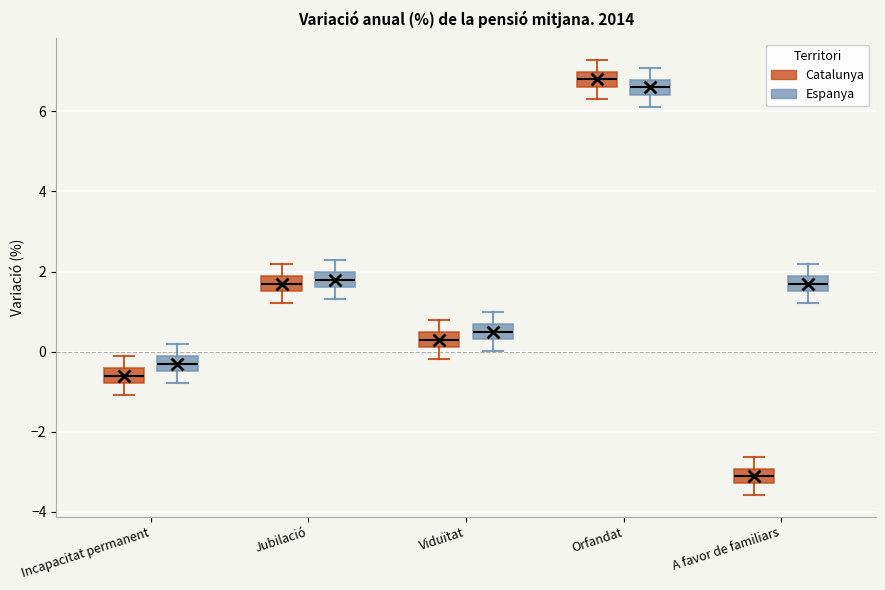

Reading left to right, read every box against the y-axis: the position of its median line, the range the box covers, and the ends of its whiskers. The values are not printed on the chart, so give them approximately, as read against the axis.

Incapacitat permanent (Catalunya): median -0.6, box -0.8 to -0.4, whiskers -1.0 to -0.2
Incapacitat permanent (Espanya): median -0.2 (inside the box), box -0.4 to -0.2, whiskers -0.8 to 0.2
Jubilació (Catalunya): median 1.8 (inside the box), box 1.6 to 1.8, whiskers 1.2 to 2.2
Jubilació (Espanya): median 1.8, box 1.6 to 2.0, whiskers 1.4 to 2.2
Viduïtat (Catalunya): median 0.4 (inside the box), box 0.2 to 0.4, whiskers -0.2 to 0.8
Viduïtat (Espanya): median 0.6 (inside the box), box 0.4 to 0.6, whiskers 0.0 to 1.0
Orfandat (Catalunya): median 6.8, box 6.6 to 7.0, whiskers 6.4 to 7.2
Orfandat (Espanya): median 6.6, box 6.4 to 6.8, whiskers 6.2 to 7.0
A favor de familiars (Catalunya): median -3.0 (inside the box), box -3.2 to -3.0, whiskers -3.6 to -2.6
A favor de familiars (Espanya): median 1.8 (inside the box), box 1.6 to 1.8, whiskers 1.2 to 2.2